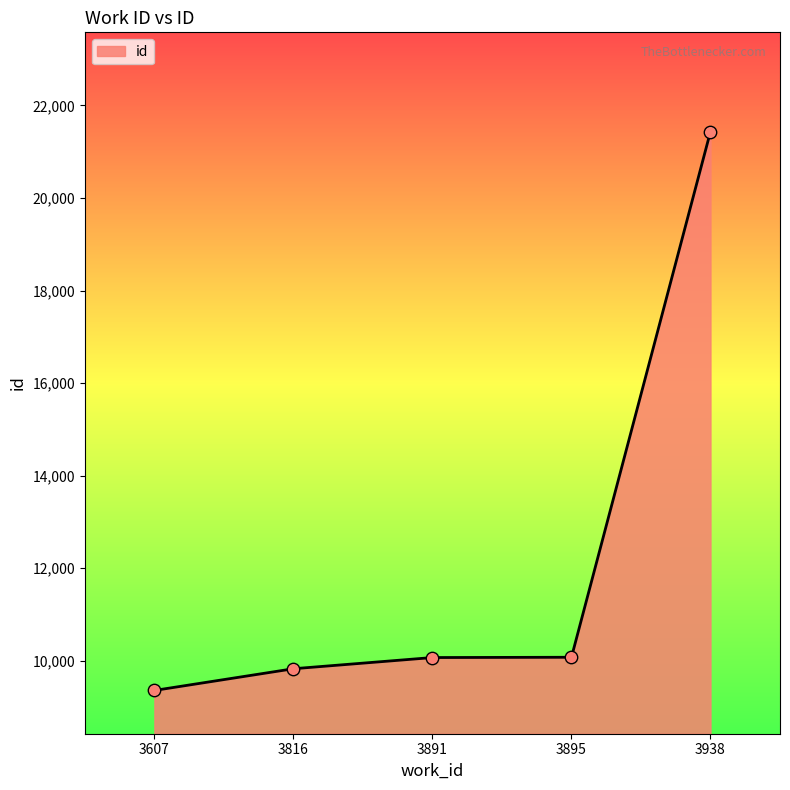

What is the change in value from 3816 to 3938?

+11612